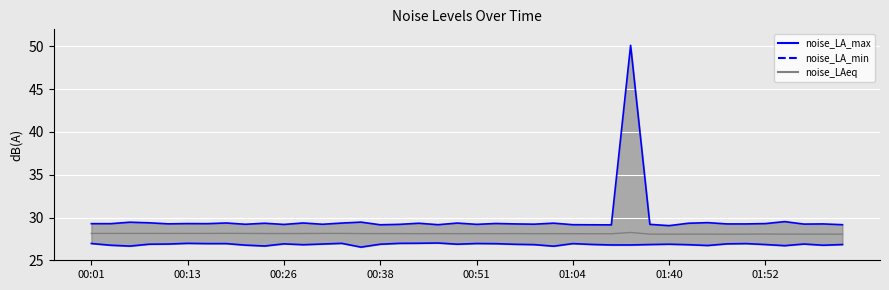

Count the number of categories in the chart.

40